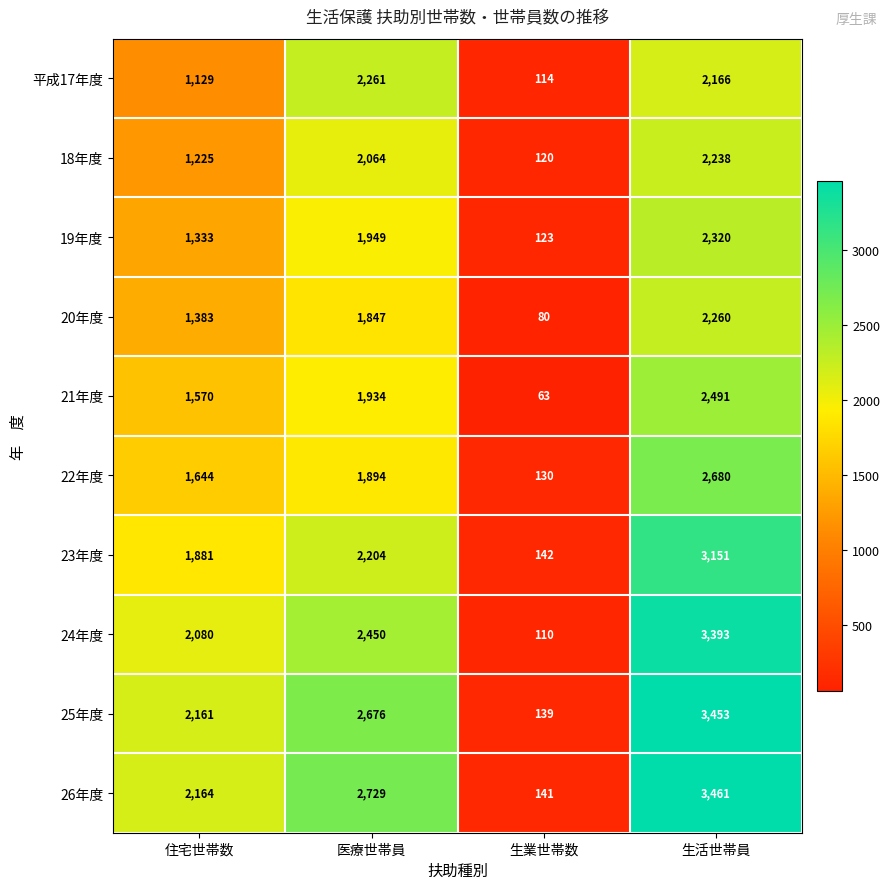

What is the difference between the second highest and second lowest values in the 25年度 series?

515